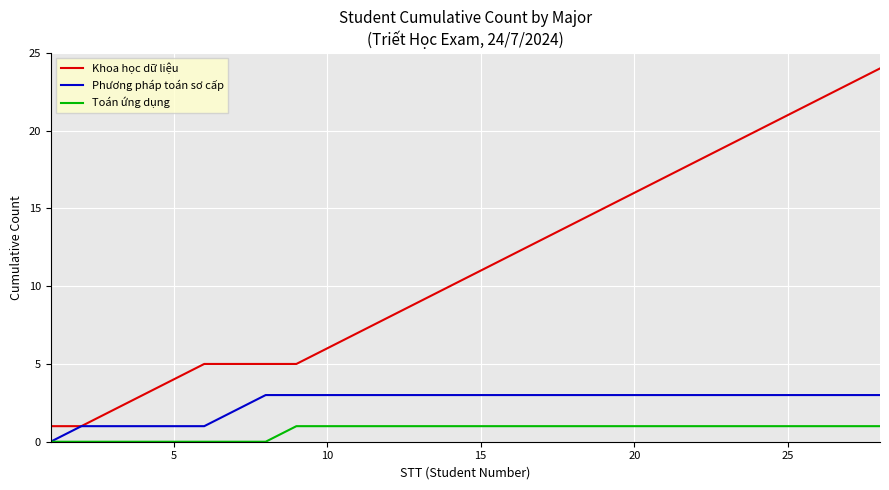

Which series has the largest total across all categories?

Khoa học dữ liệu